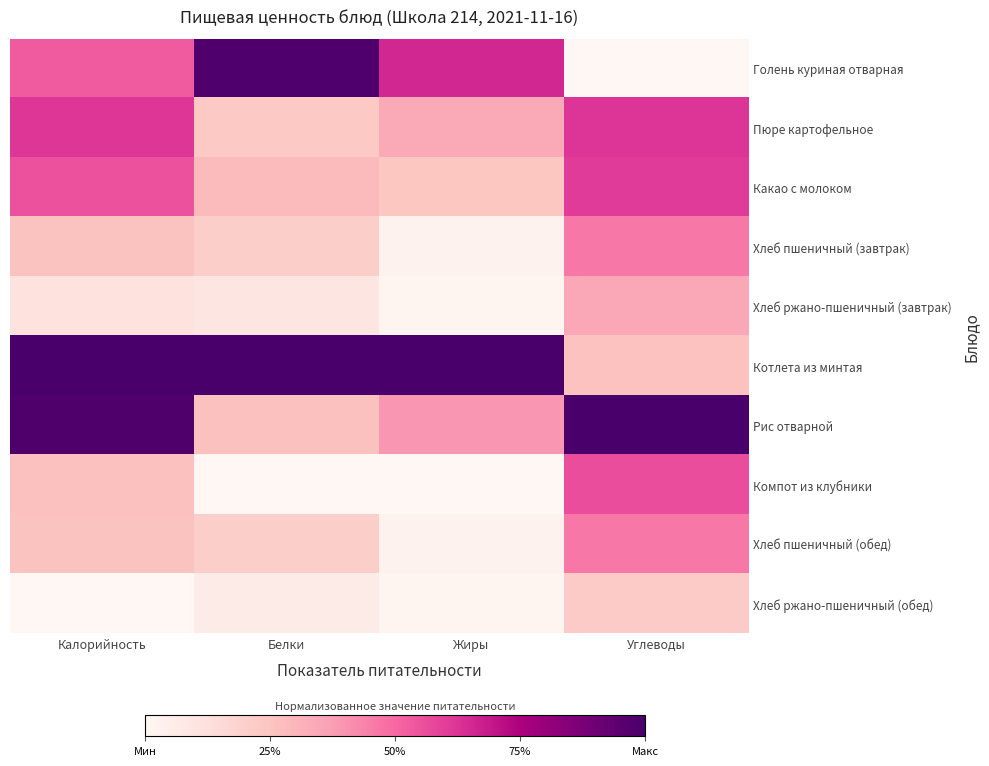

Reading left to right, extract all data points from this chart.

Голень куриная отварная: Калорийность=0.5	Белки=1.0	Жиры=0.7	Углеводы=0.0
Пюре картофельное: Калорийность=0.6	Белки=0.2	Жиры=0.3	Углеводы=0.6
Какао с молоком: Калорийность=0.6	Белки=0.3	Жиры=0.2	Углеводы=0.6
Хлеб пшеничный (завтрак): Калорийность=0.3	Белки=0.2	Жиры=0.0	Углеводы=0.5
Хлеб ржано-пшеничный (завтрак): Калорийность=0.1	Белки=0.1	Жиры=0.0	Углеводы=0.3
Котлета из минтая: Калорийность=1.0	Белки=1.0	Жиры=1.0	Углеводы=0.3
Рис отварной: Калорийность=1.0	Белки=0.3	Жиры=0.4	Углеводы=1.0
Компот из клубники: Калорийность=0.3	Белки=0.0	Жиры=0.0	Углеводы=0.6
Хлеб пшеничный (обед): Калорийность=0.3	Белки=0.2	Жиры=0.0	Углеводы=0.5
Хлеб ржано-пшеничный (обед): Калорийность=0.0	Белки=0.1	Жиры=0.0	Углеводы=0.2